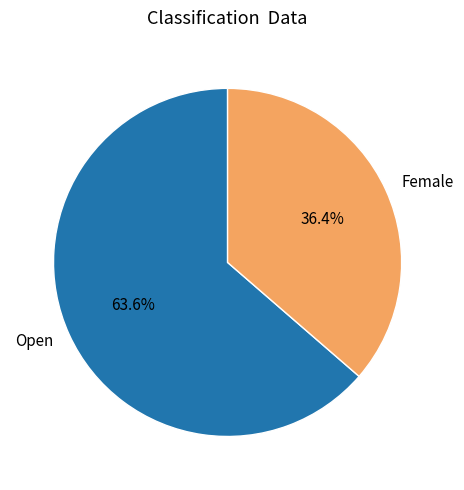

To the nearest percent, what portion does Open represent?

64%